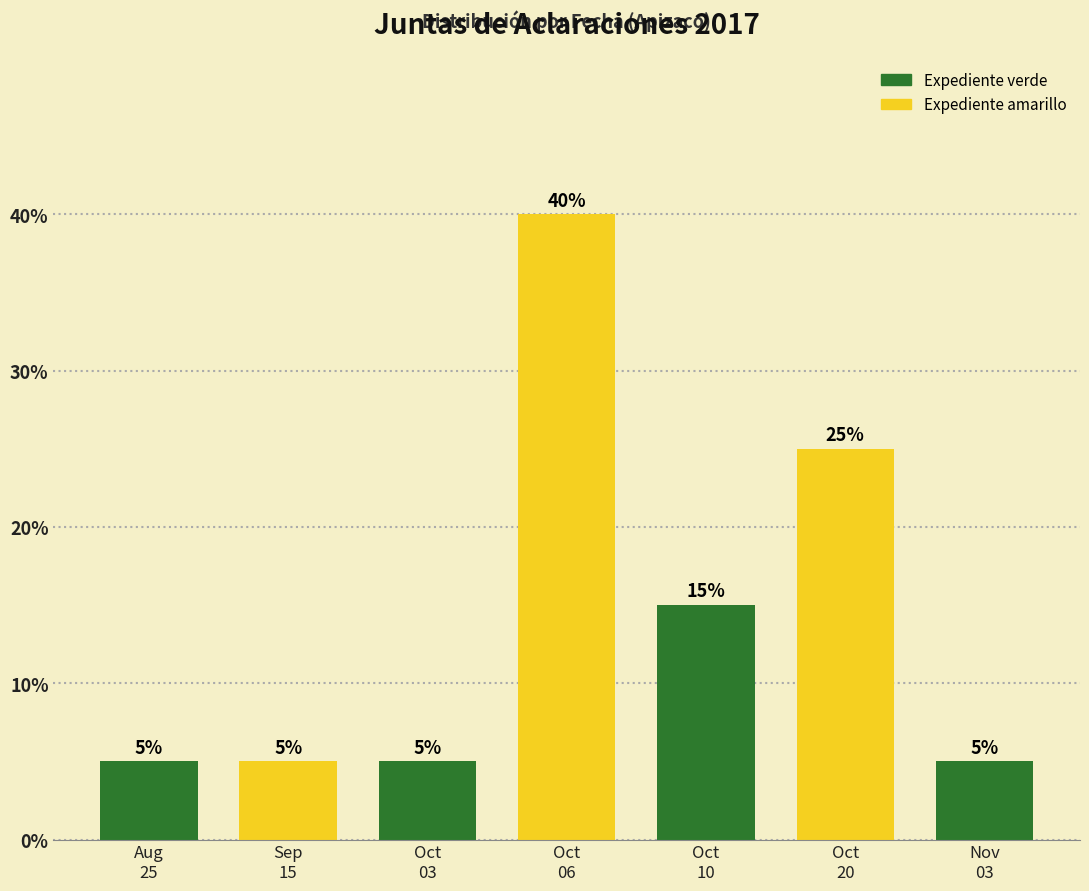

Does the chart contain stacked bars?

No